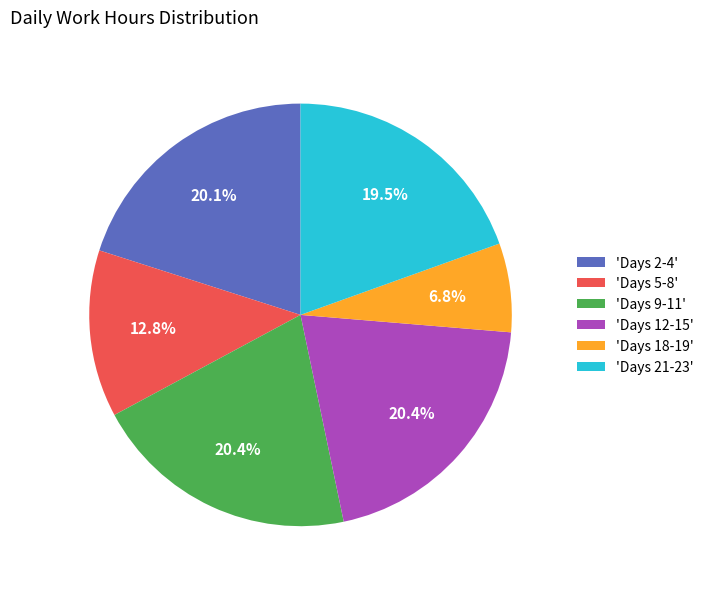

What is the ratio of the value at 'Days 12-15' to the value at 'Days 5-8'?

1.6